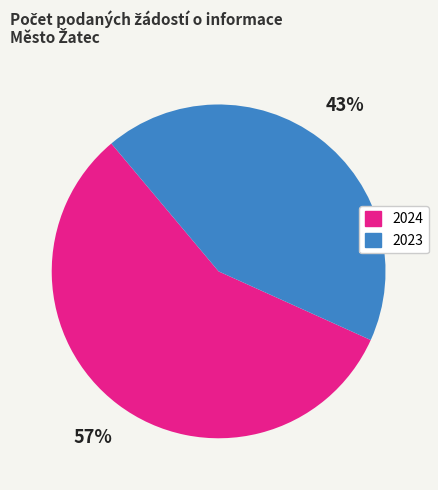

Which has a higher value, 2024 or 2023?

2024